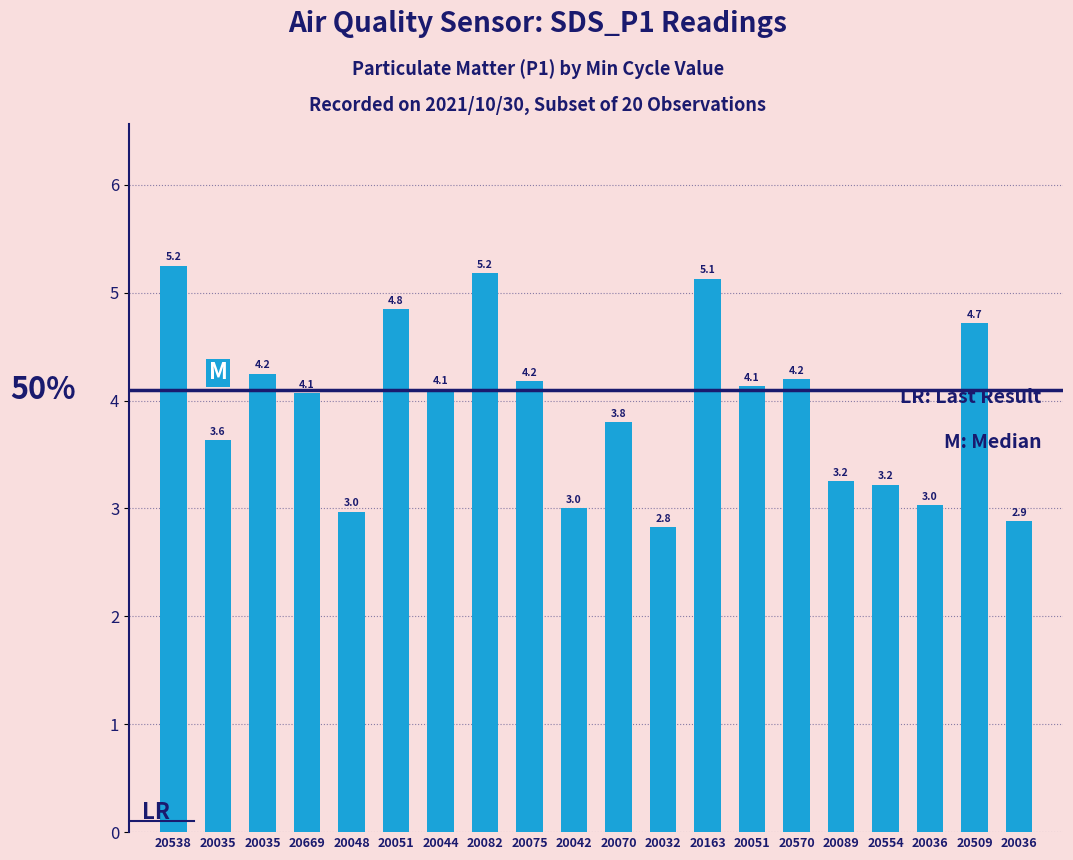

At which label does the data first exceed 4?

20538